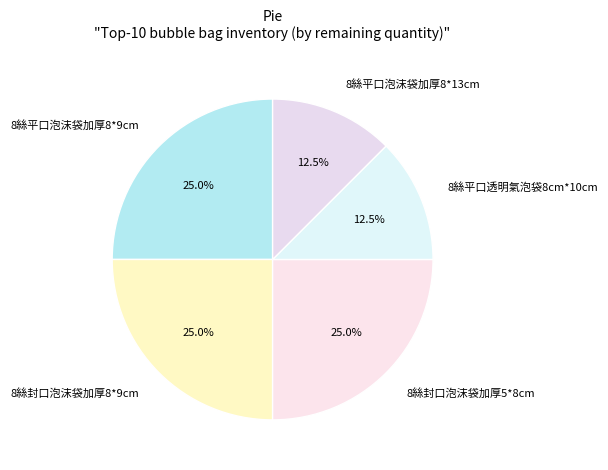

Does 8絲平口泡沫袋加厚8*9cm account for over 50% of the chart?

No